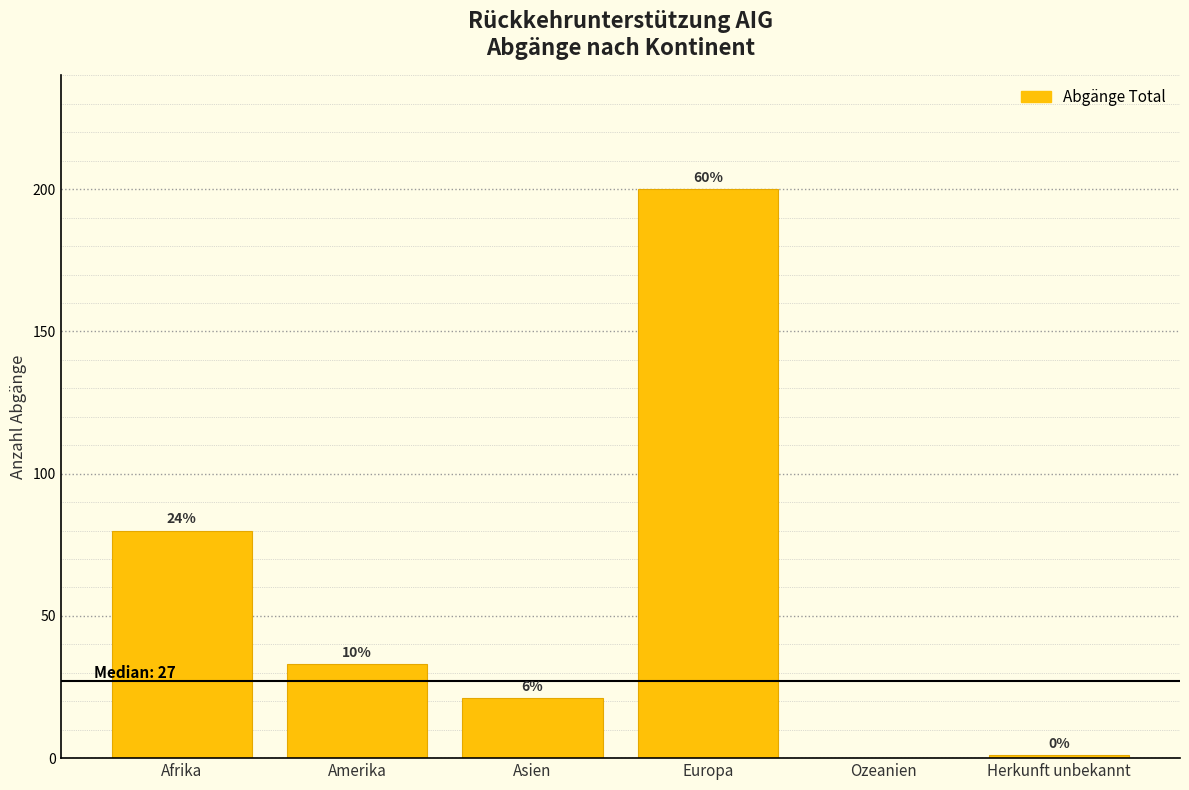

Are the bars horizontal?

No